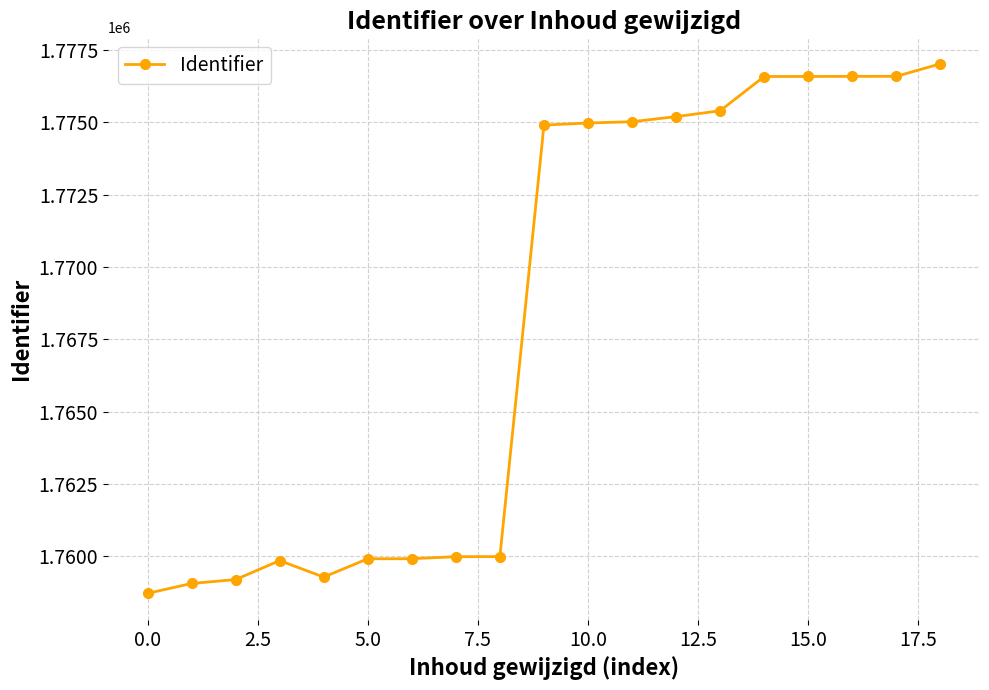

What is the smallest value displayed?

1758725